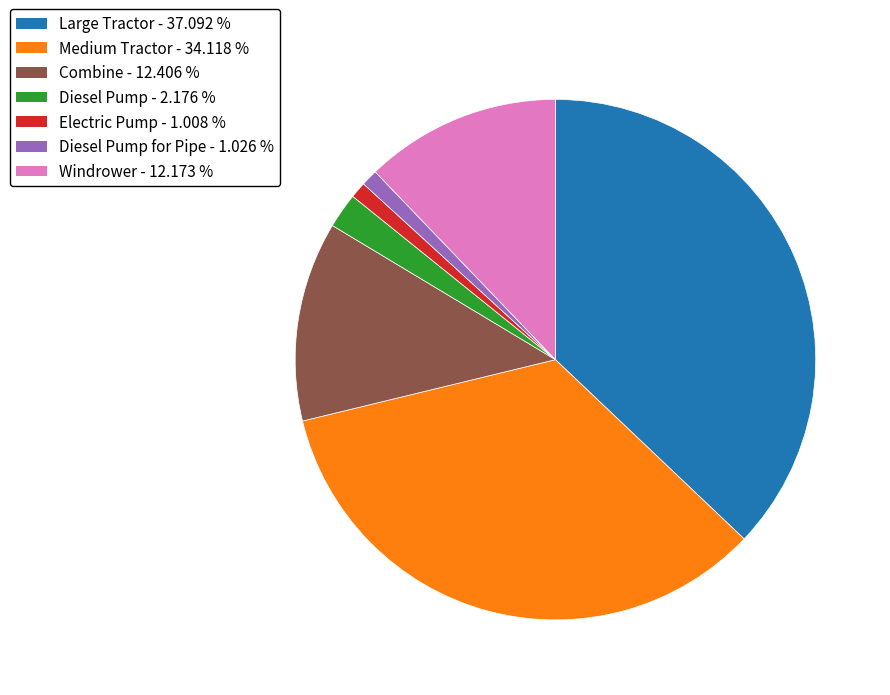

Is there a majority slice in this chart?

No